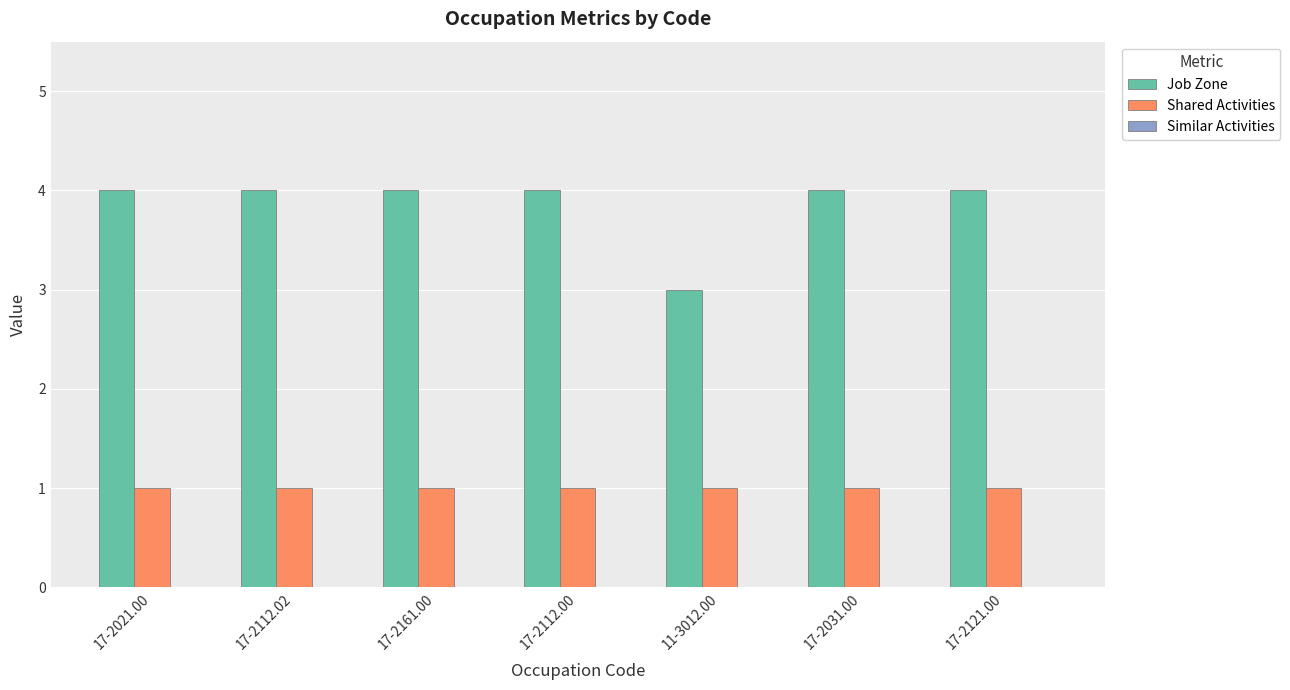

What is the approximate value of Shared Activities at 17-2112.00?

1